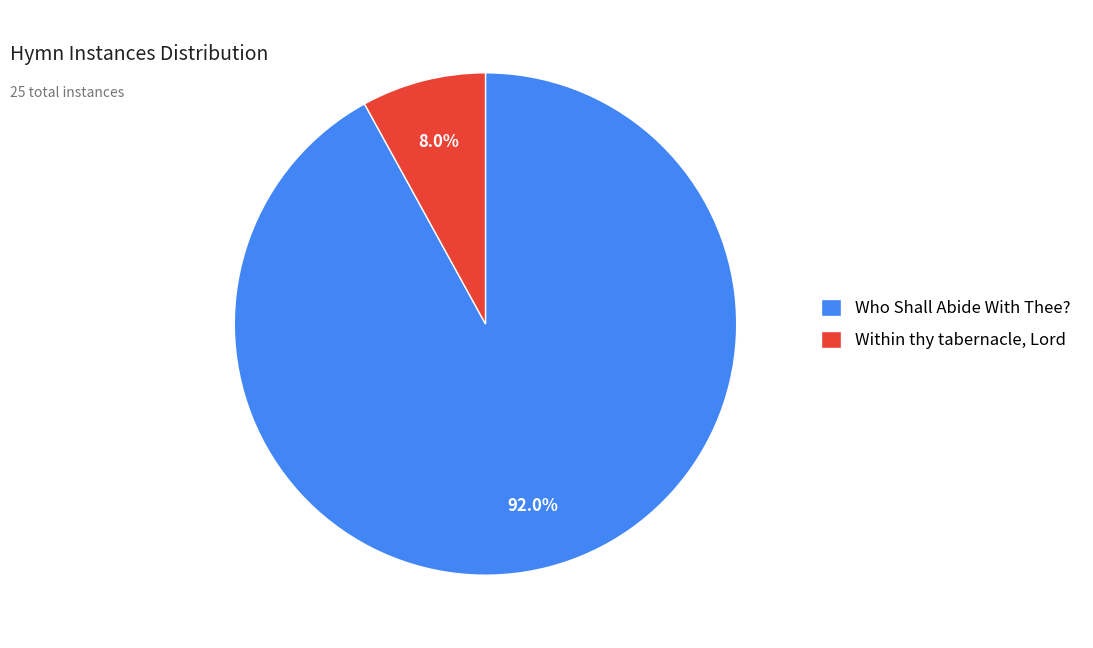

Rank the categories by value from lowest to highest.

Within thy tabernacle, Lord, Who Shall Abide With Thee?